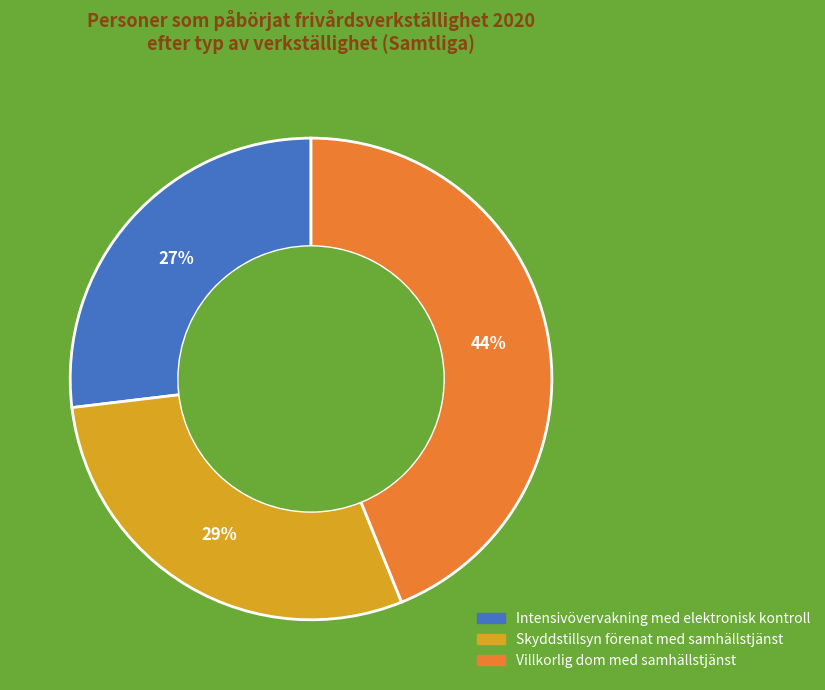

Does any single category account for the majority?

No